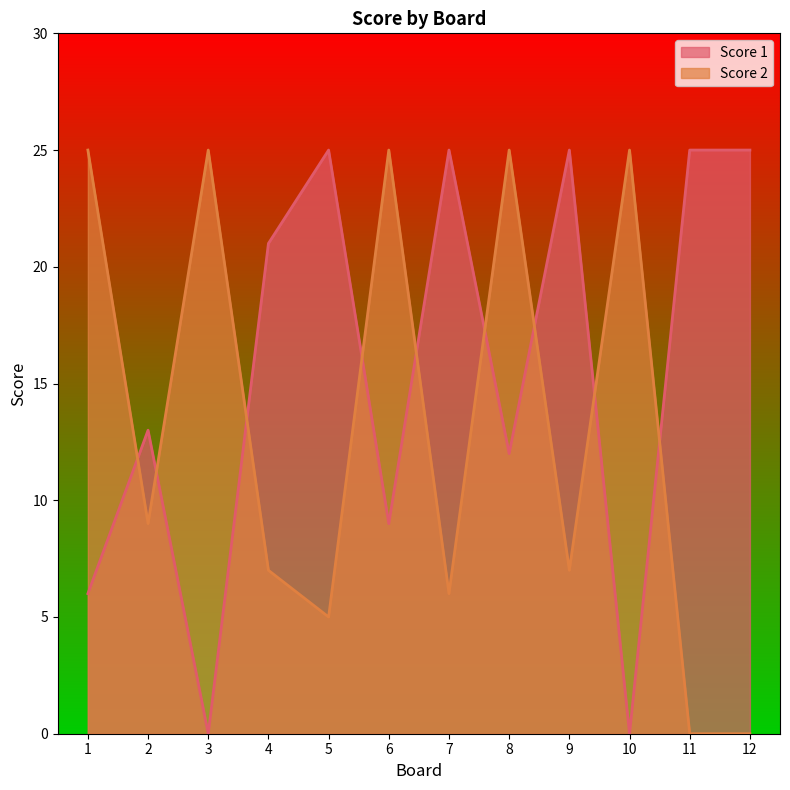

List the series in order of their peak value, highest first.

Score 1, Score 2